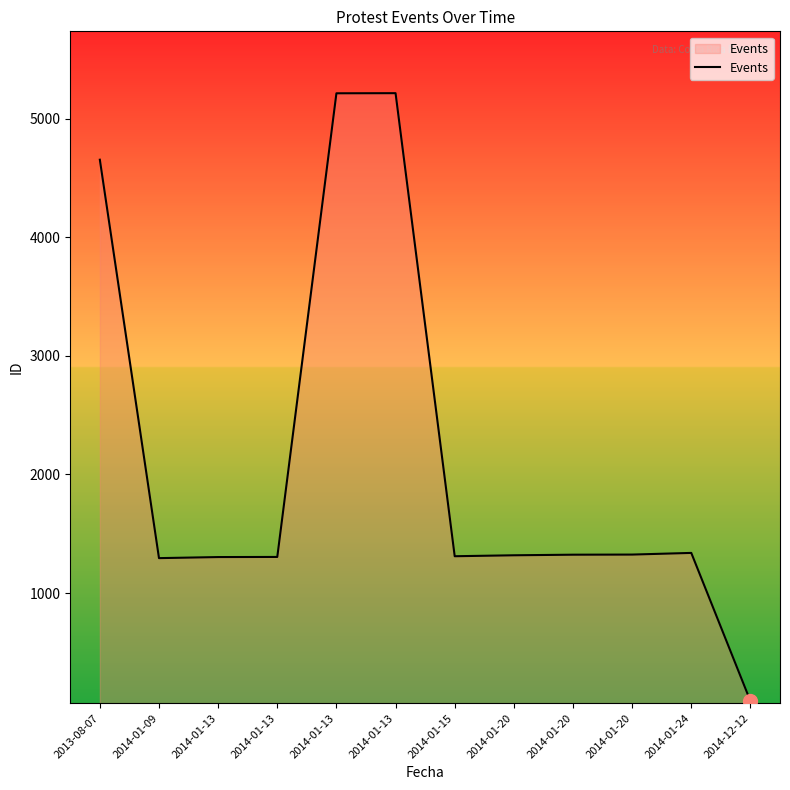

Reading left to right, extract all data points from this chart.

2013-08-07=4653	2014-01-09=1294	2014-01-13=1303	2014-01-13=1304	2014-01-13=5213	2014-01-13=5214	2014-01-15=1310	2014-01-20=1318	2014-01-20=1323	2014-01-20=1324	2014-01-24=1338	2014-12-12=89